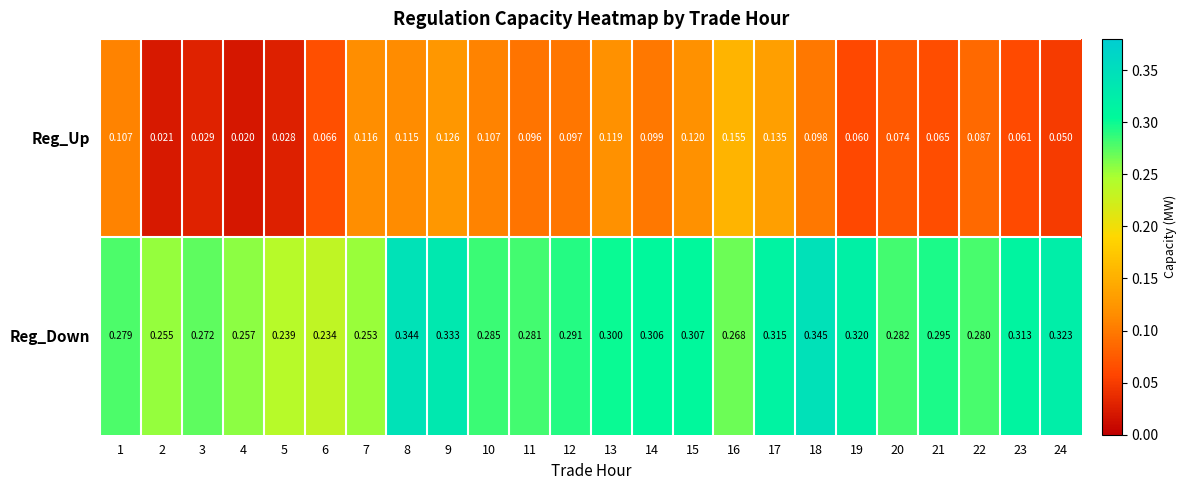

Between 4 and 23, which series saw the biggest shift?

Reg_Down